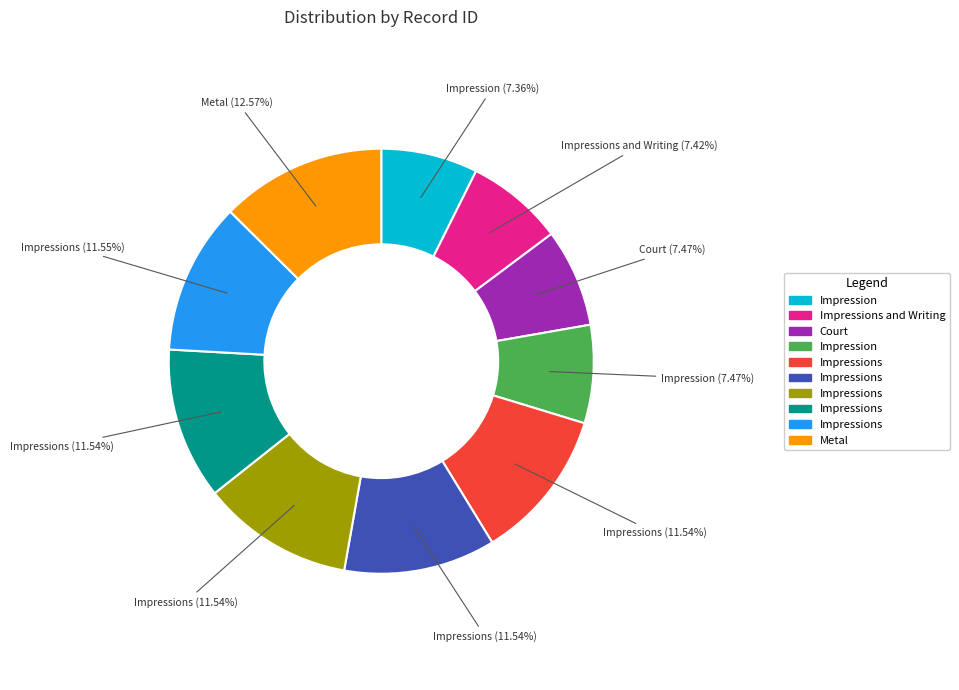

Is there any slice that represents more than half of the pie?

No